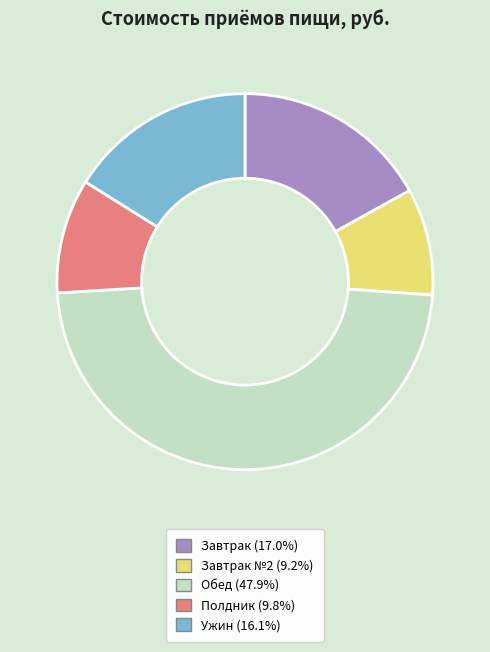

Is there a majority slice in this chart?

No